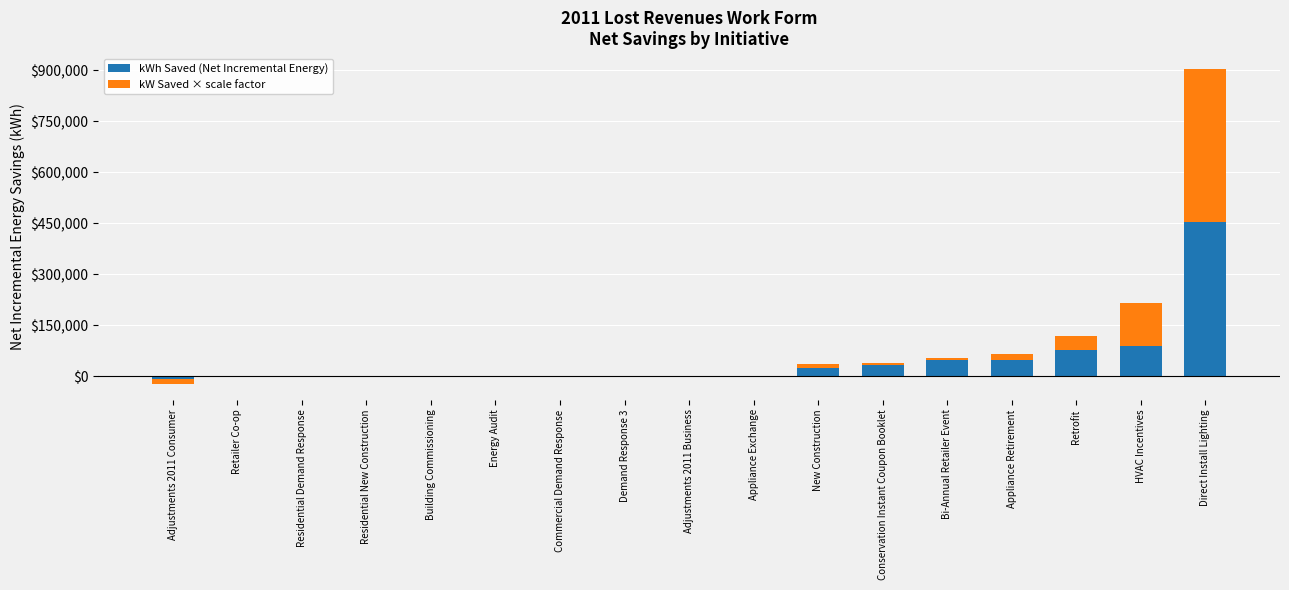

Is it true that kW Saved × scale factor equals 40404.5 at Retrofit?

True